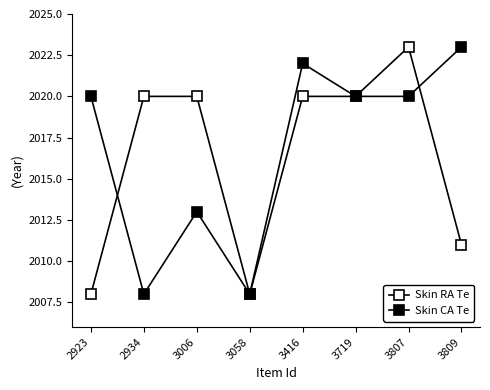

How many series are shown in this chart?

2